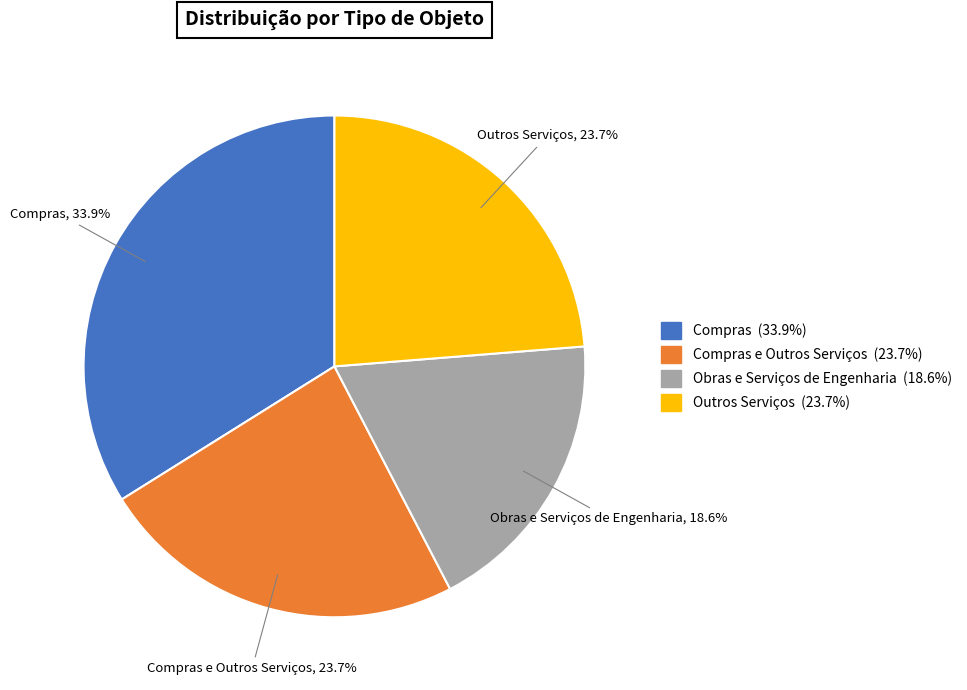

Is there a majority slice in this chart?

No